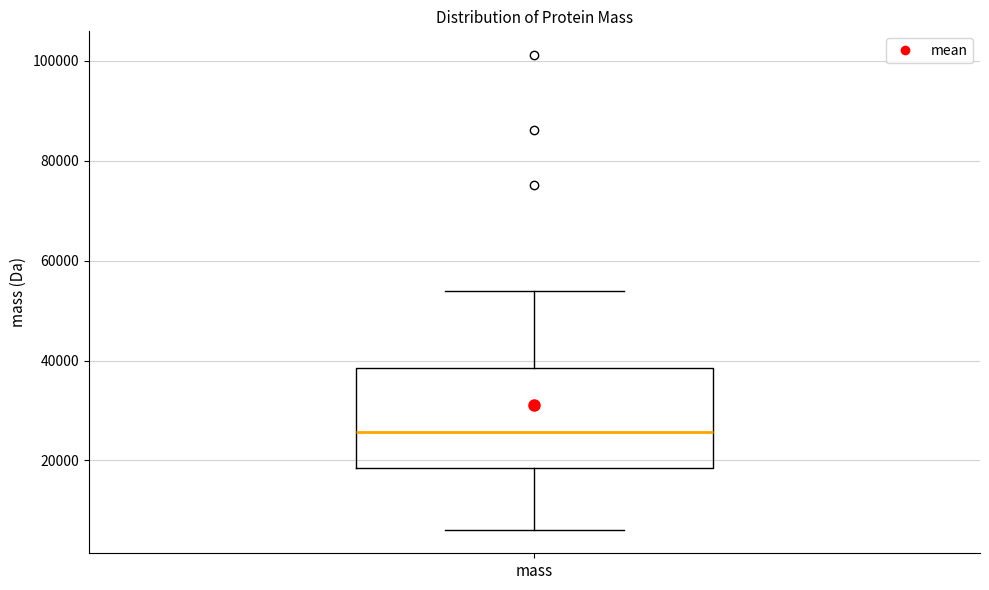

Transcribe this box plot: give where the median line is, the range the box spans, and where the two whiskers end, as read against the y-axis. The values are not printed on the chart, so give them approximately, as read against the axis.

median 26000, box 18000 to 38000, whiskers 6000 to 54000